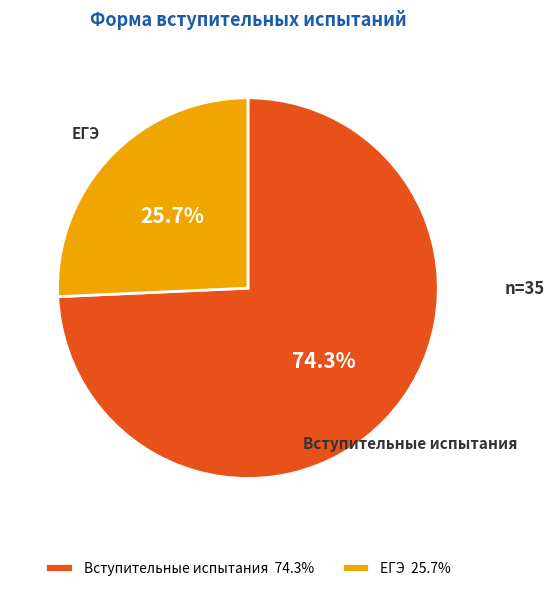

What percentage is the Вступительные испытания slice, to the nearest percent?

74%